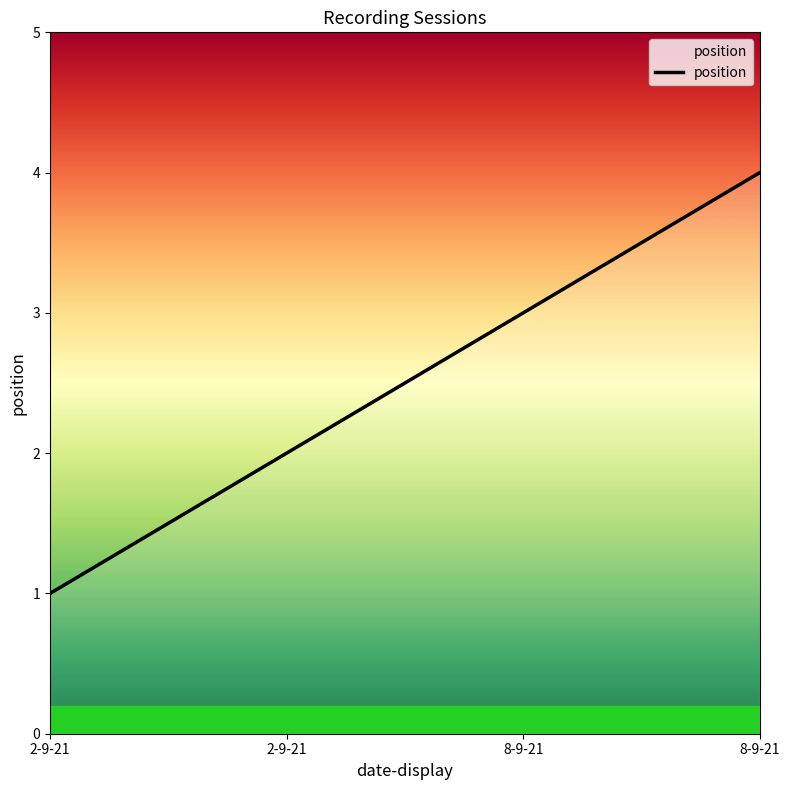

Reading left to right, transcribe all the data shown in this chart.

1	2	3	4